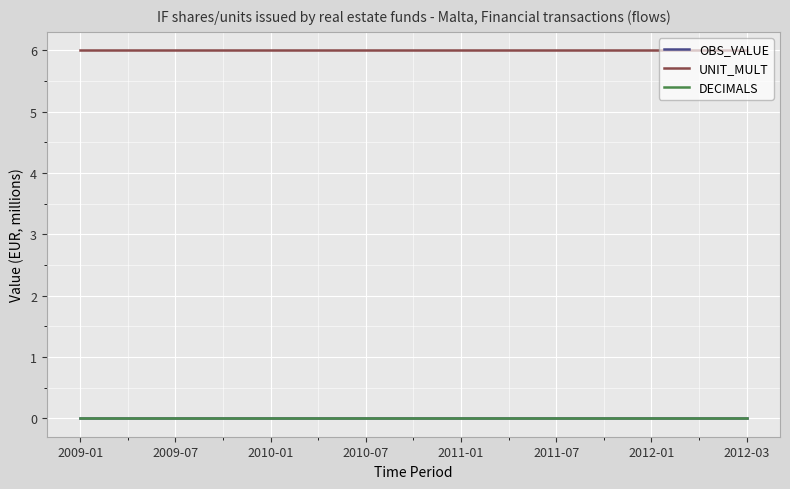

Does the chart have visible grid lines?

Yes